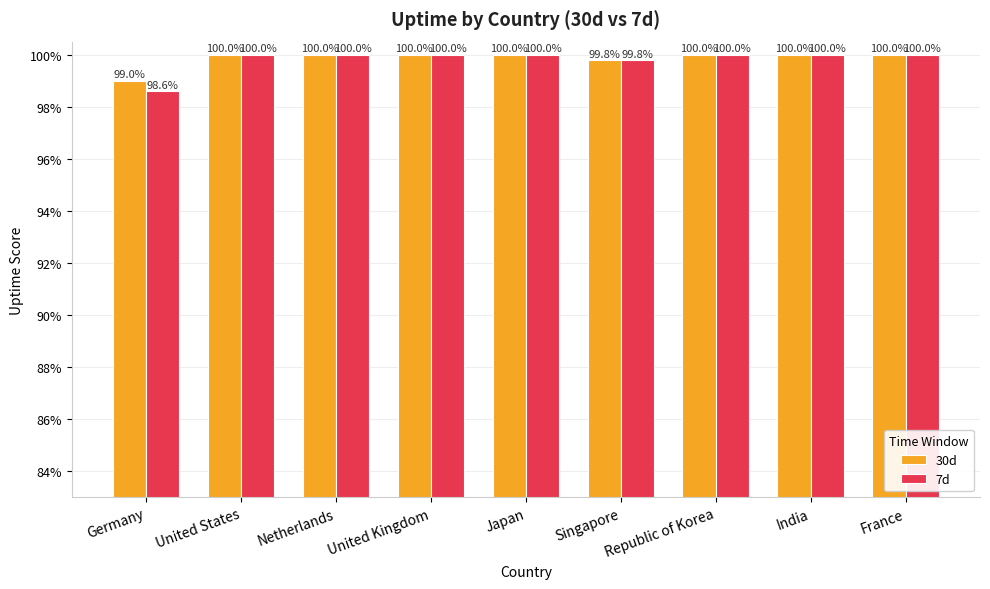

What are all the series names shown in the legend?

30d, 7d